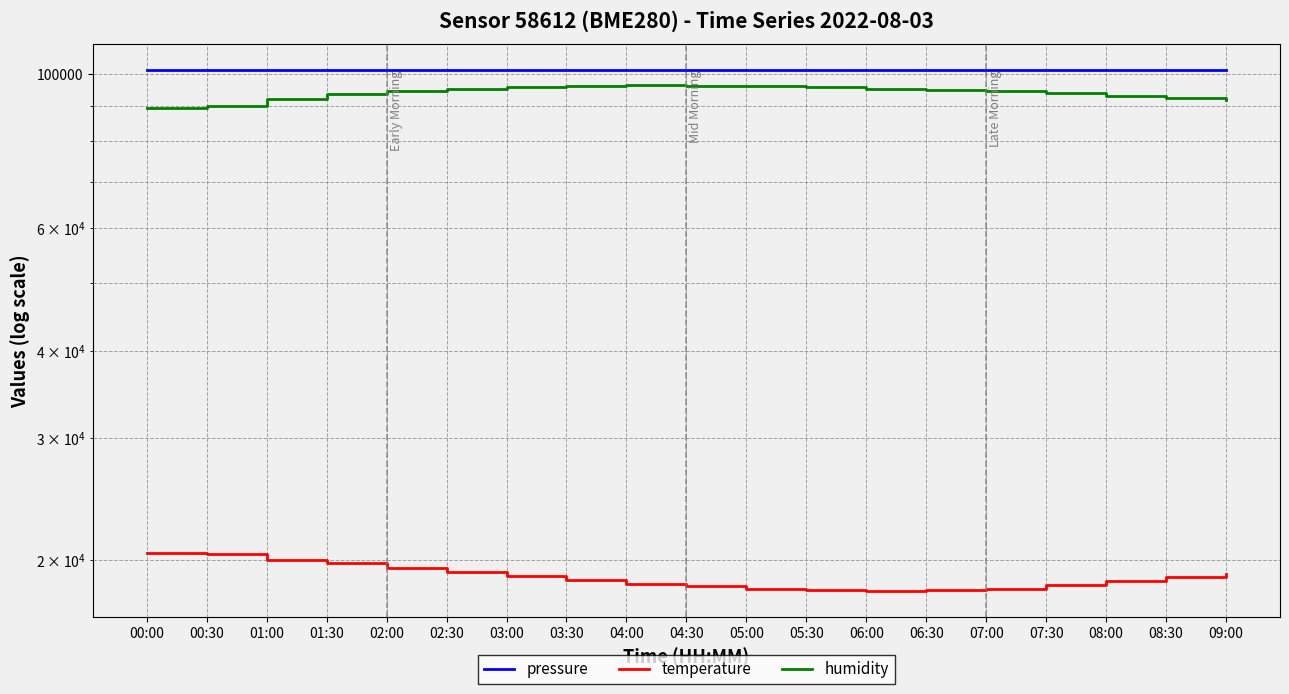

What is the value of the humidity point at the 8th from the left?

96100.0